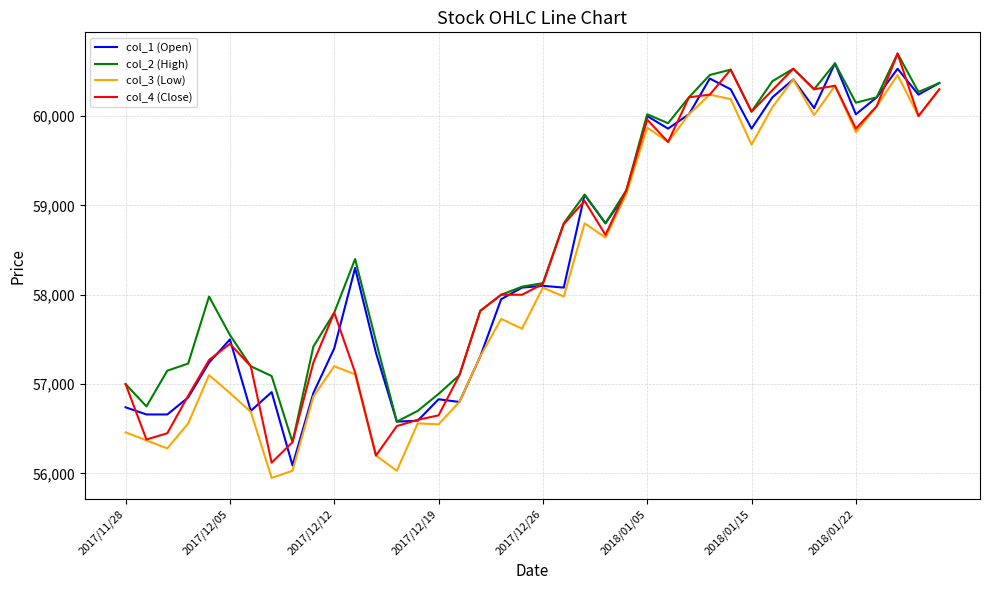

What is the lowest value of the col_3 (Low) series?

55950